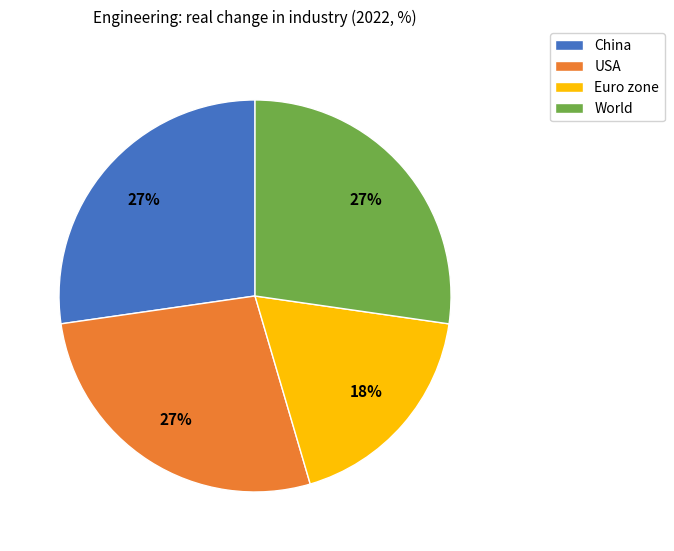

To the nearest percent, what is the average slice percentage?

25%